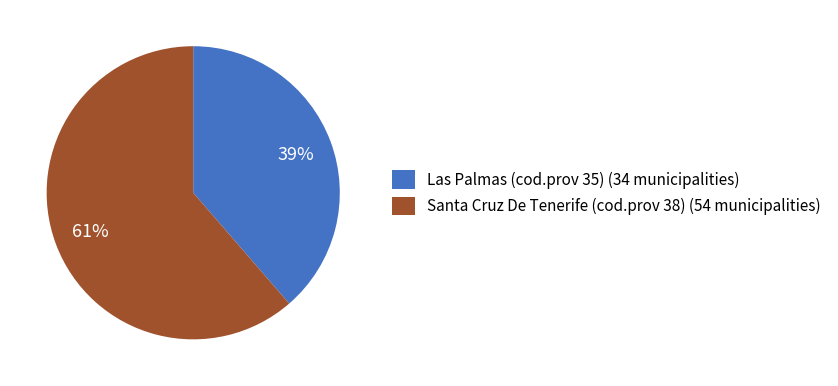

To the nearest percent, what is the average slice percentage?

50%